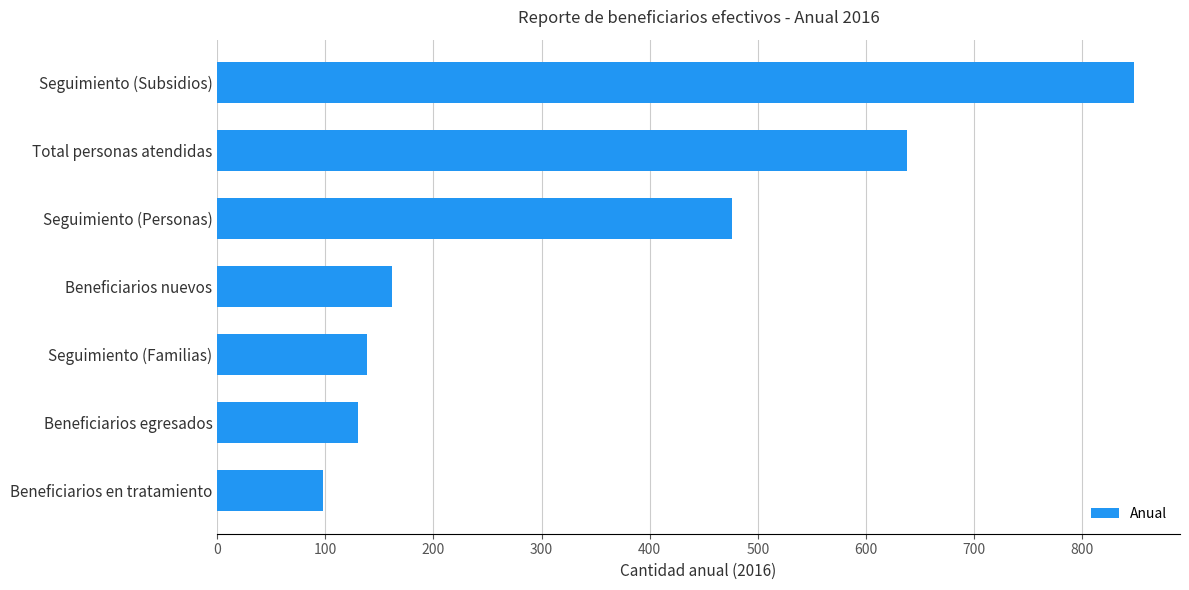

The chart shows a value of 58.9 at Beneficiarios en tratamiento. True or false?

False